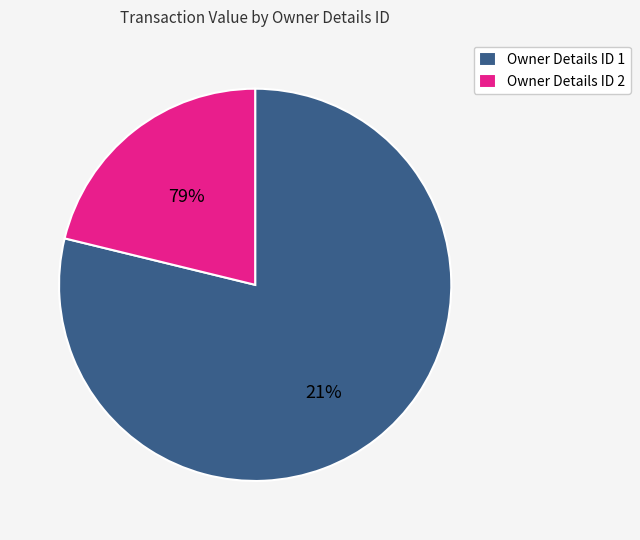

Is it true that 13 is 21% of the pie?

False